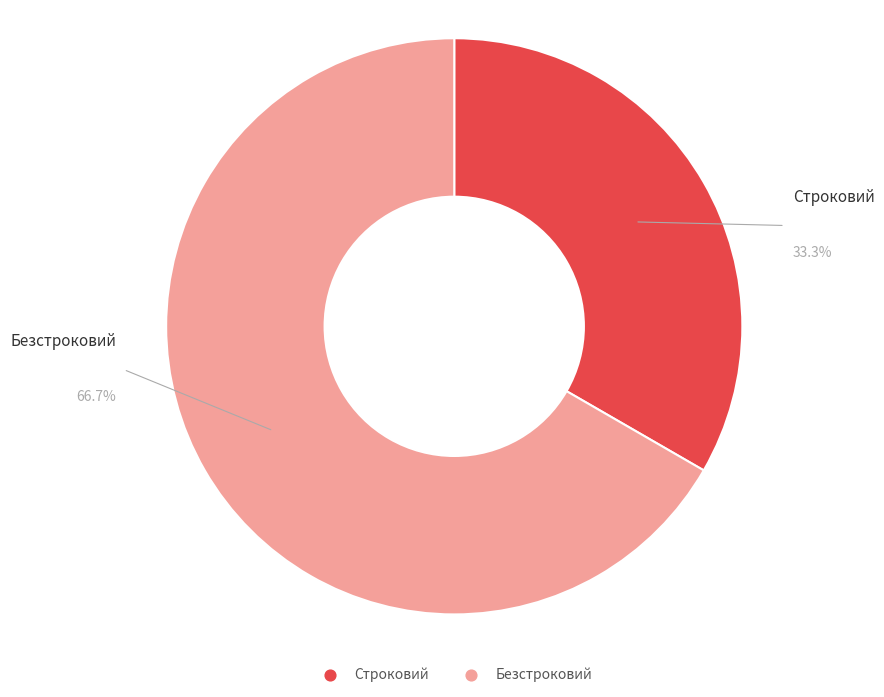

Does any single category account for the majority?

Yes